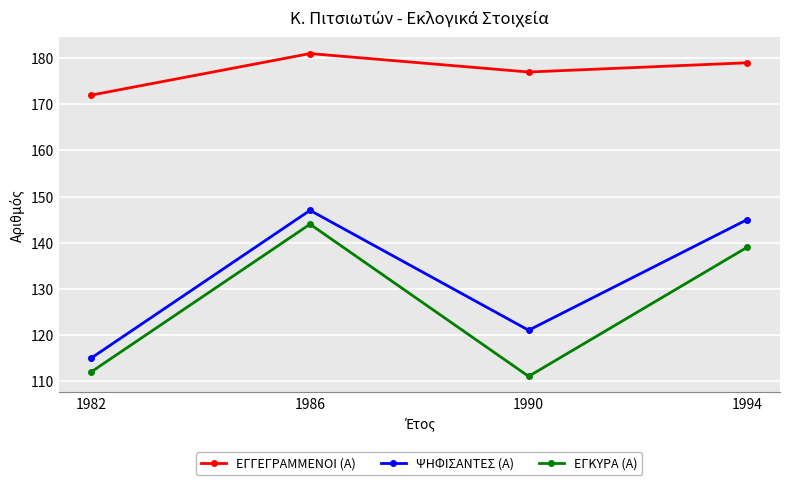

What is the spread (max minus min) of values at 1990?

66